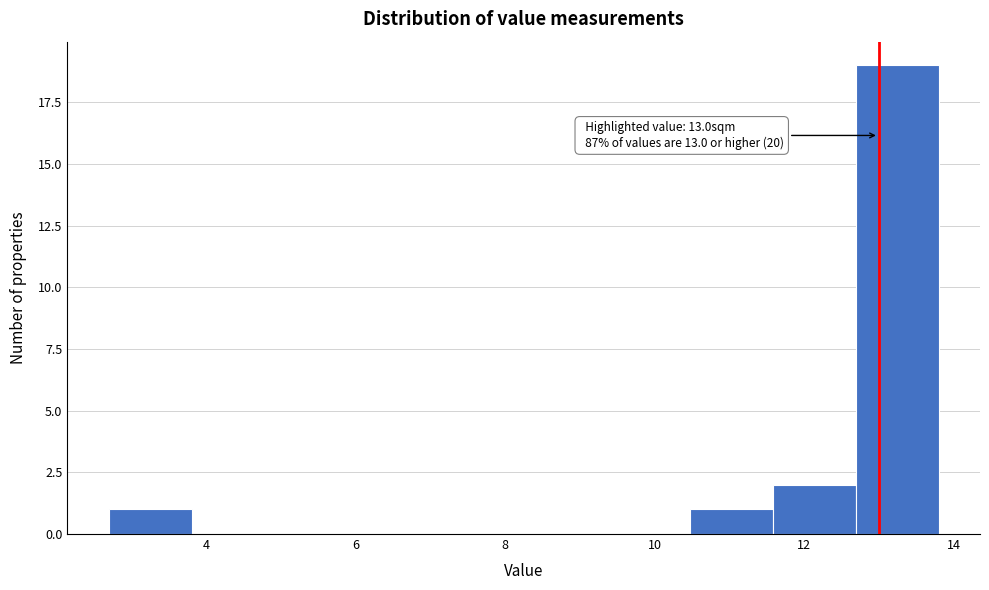

Over which range of the x-axis is the bar tallest?

12.6 to 13.8